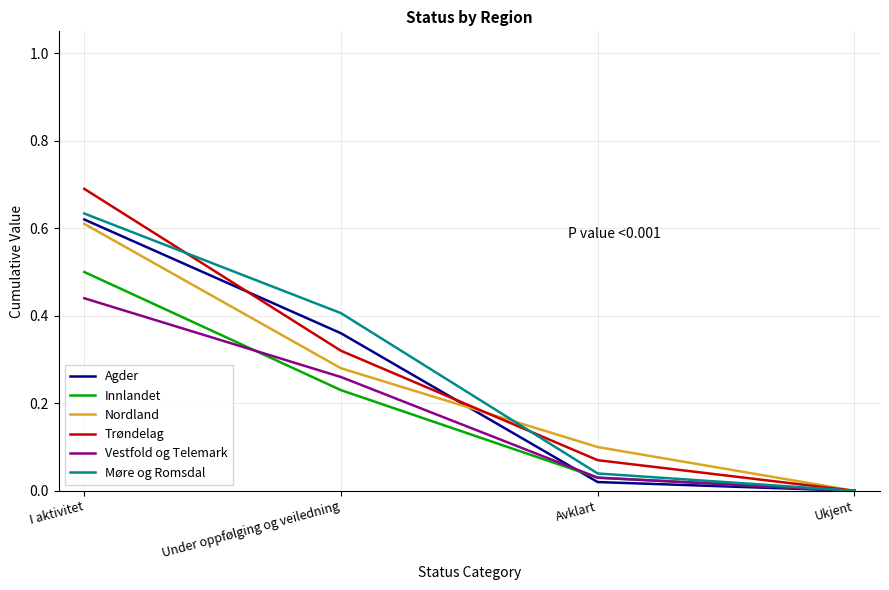

Is it true that Møre og Romsdal equals 0.3 at Ukjent?

False